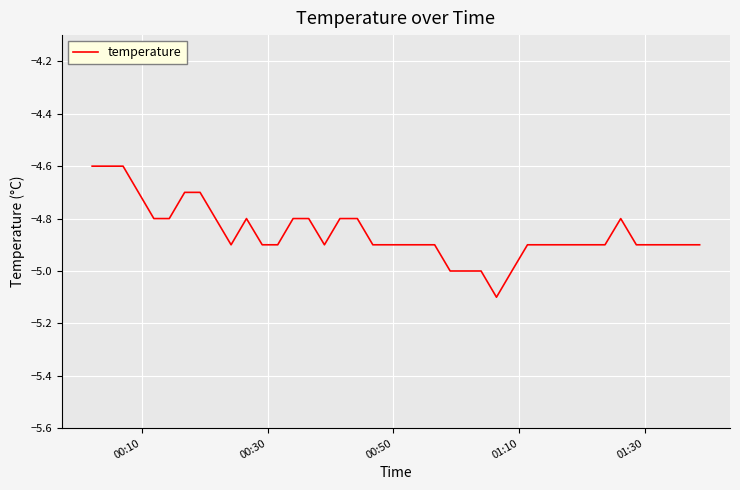

What is the difference between the maximum and minimum values?

0.5